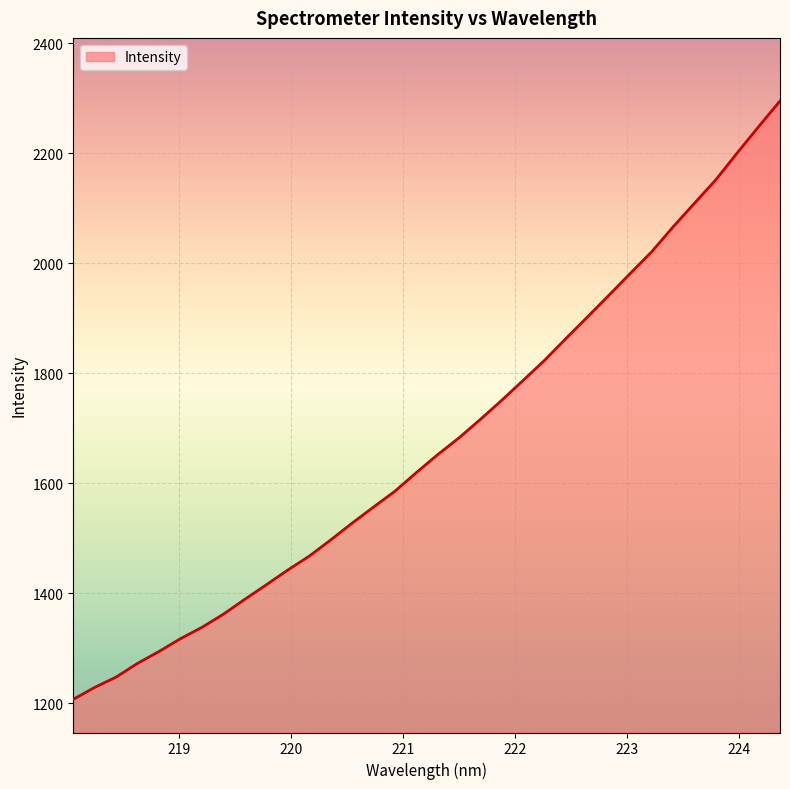

What is the minimum value shown in the chart?

1207.1